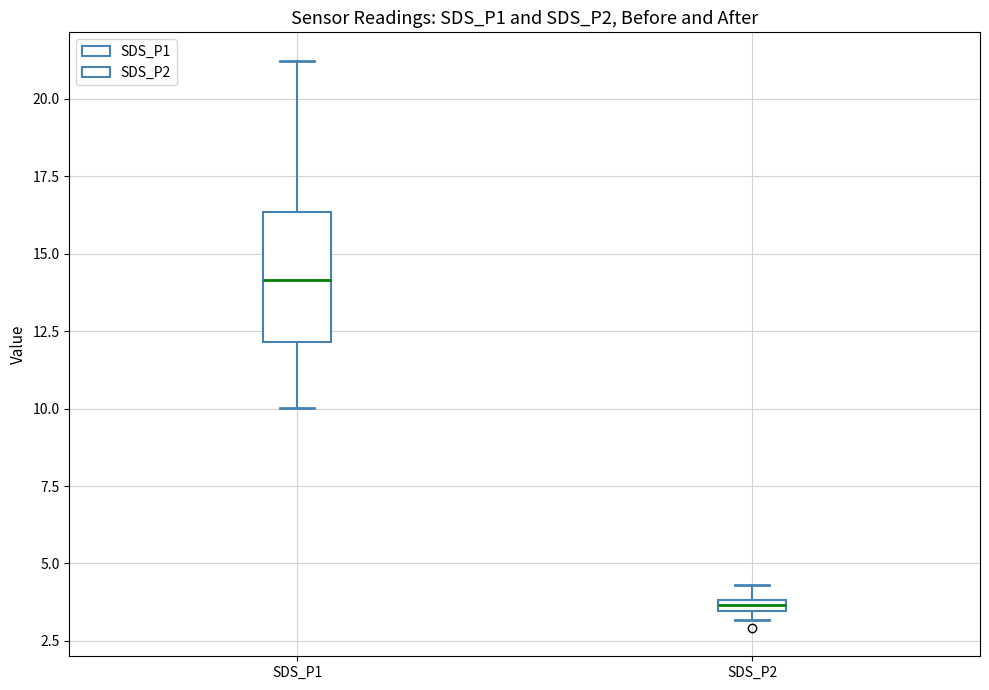

Which box has the highest median line?

SDS_P1